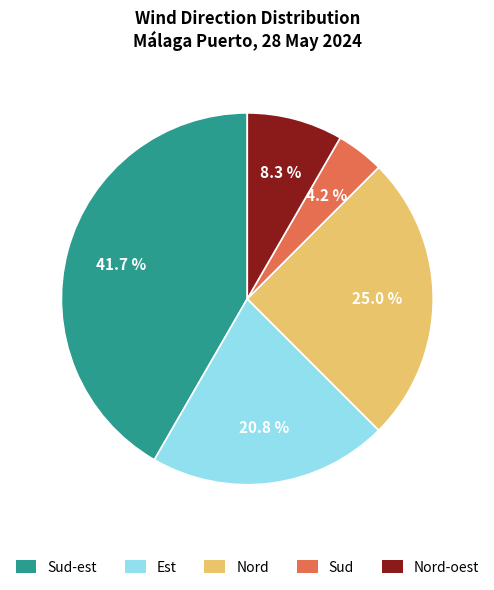

How many segments does this pie chart have?

5